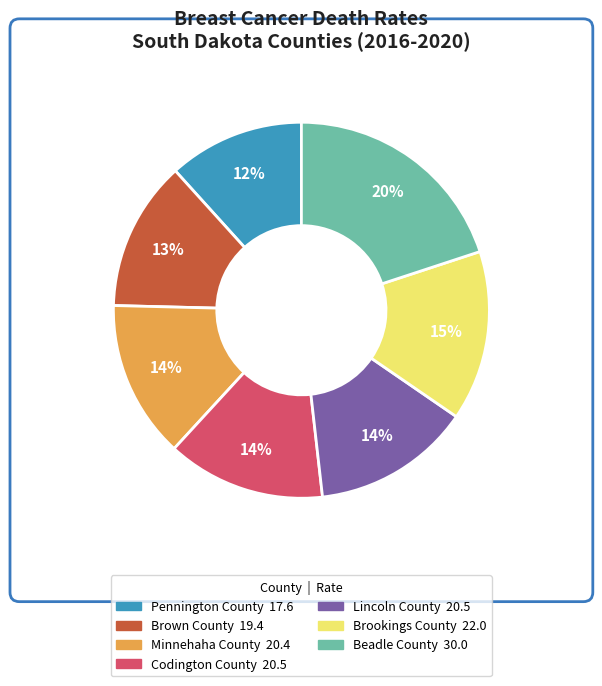

Between Brown County and Pennington County, which is larger?

Brown County